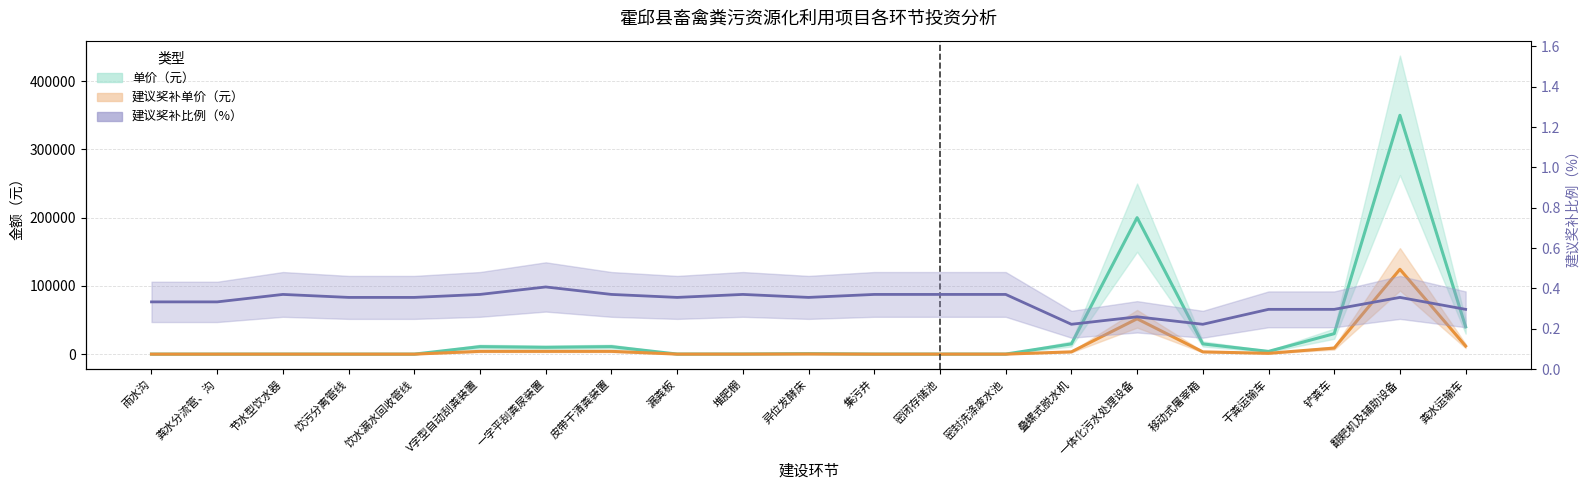

What is the value of the 建议奖补单价（元） point at the 2nd from the left?

6.7